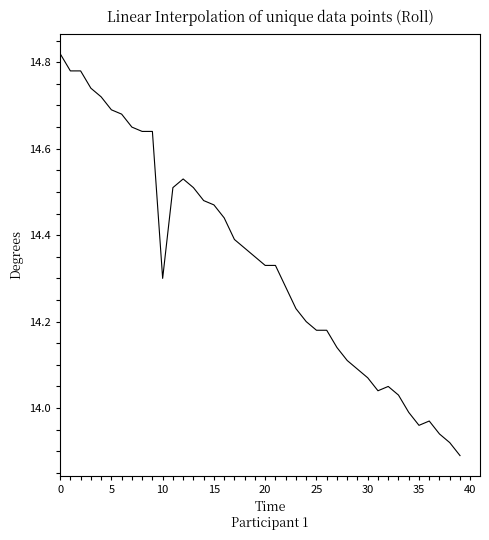

What is the value of the 1st point from the left?

14.8